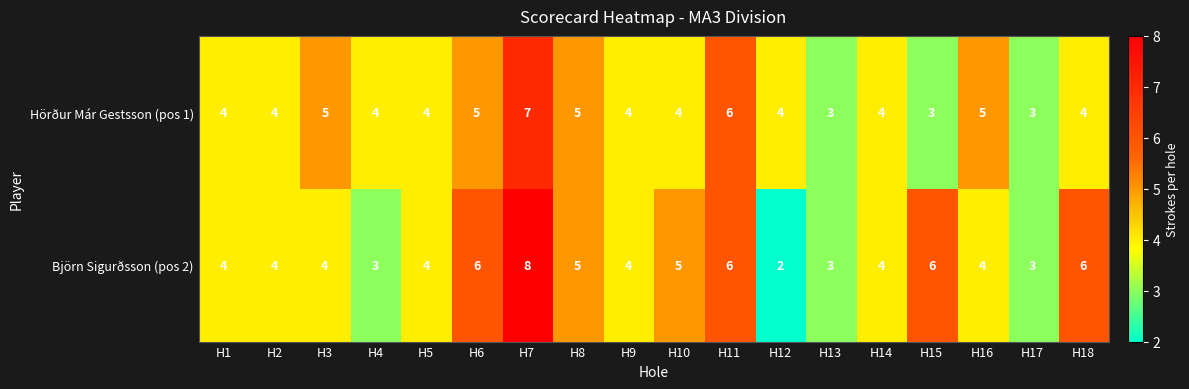

Rank the series by their average value, from highest to lowest.

Björn Sigurðsson (pos 2), Hörður Már Gestsson (pos 1)